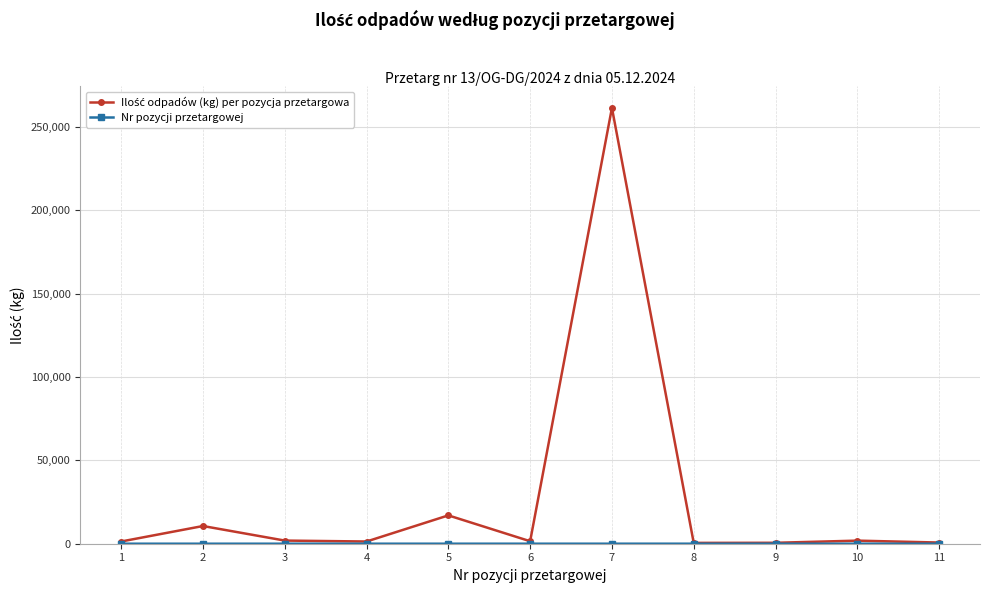

At which category is the sum across all series the highest?

7